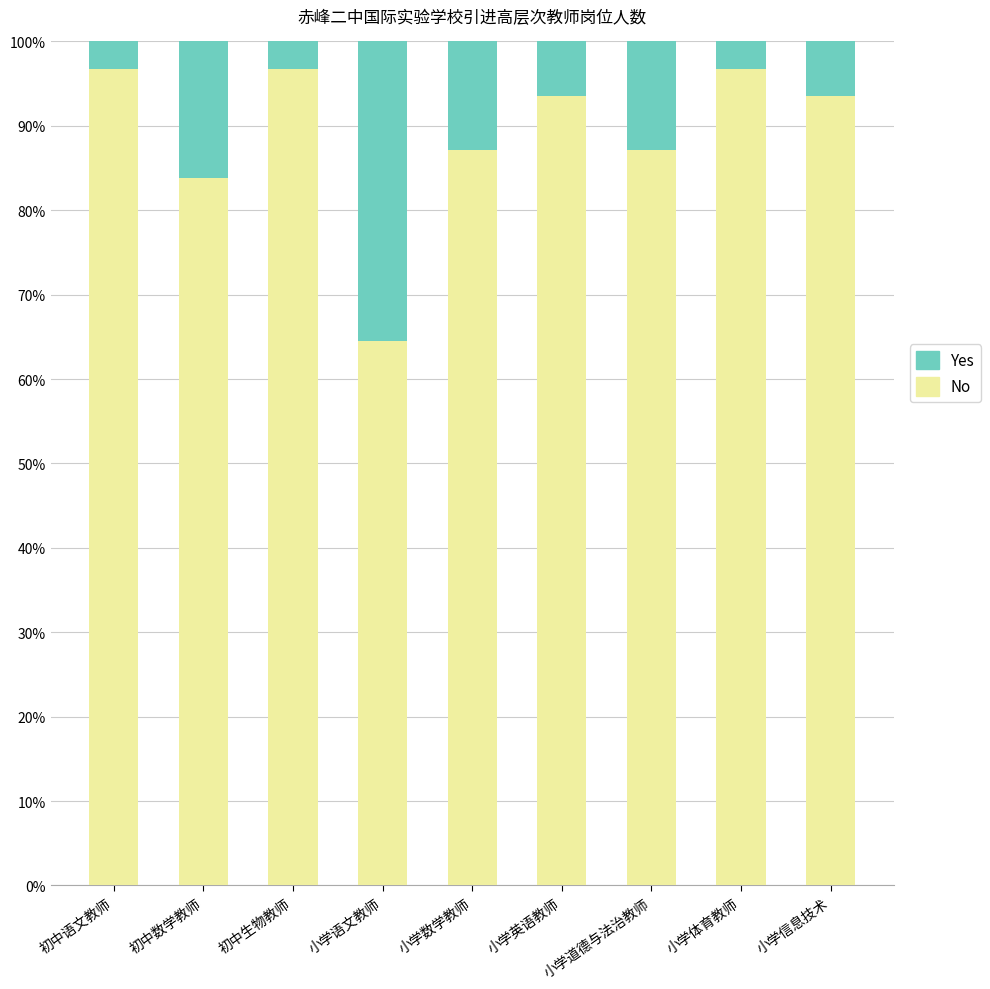

What is the lowest value of the No series?

64.5